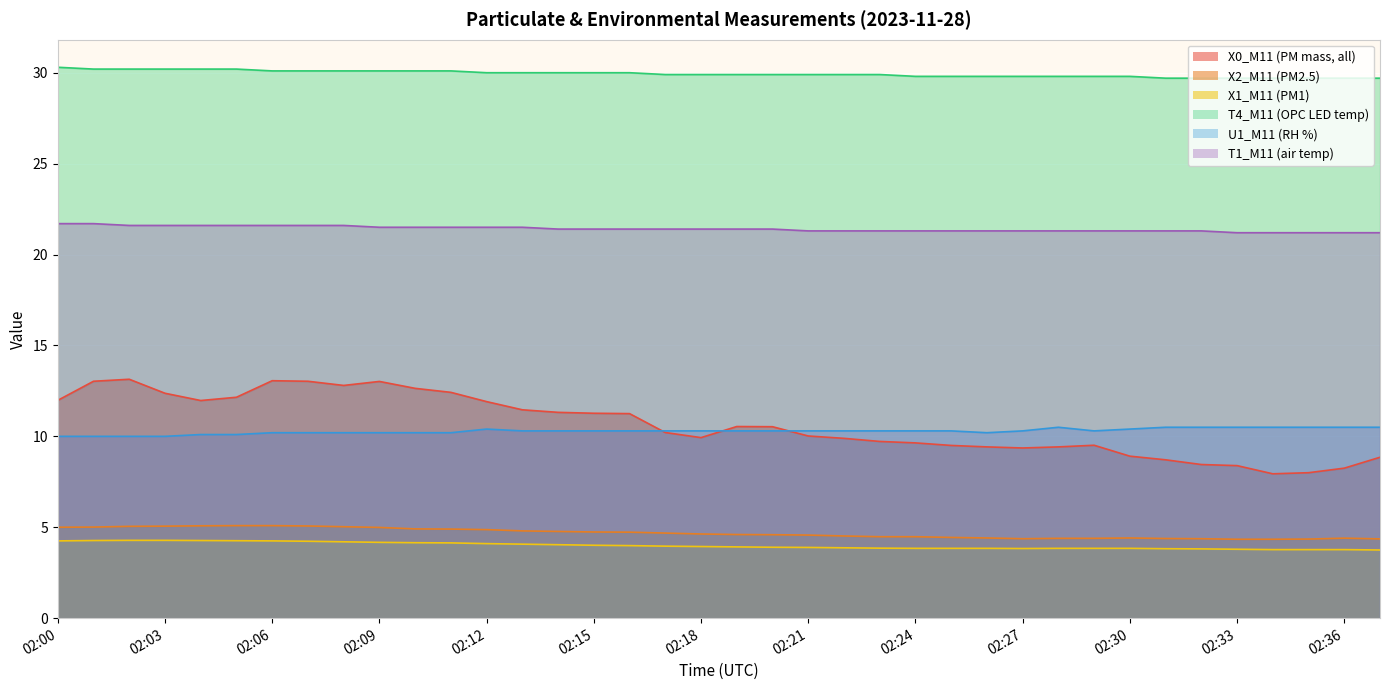

What value does the X0_M11 (PM mass, all) series have at 02:17?

10.2